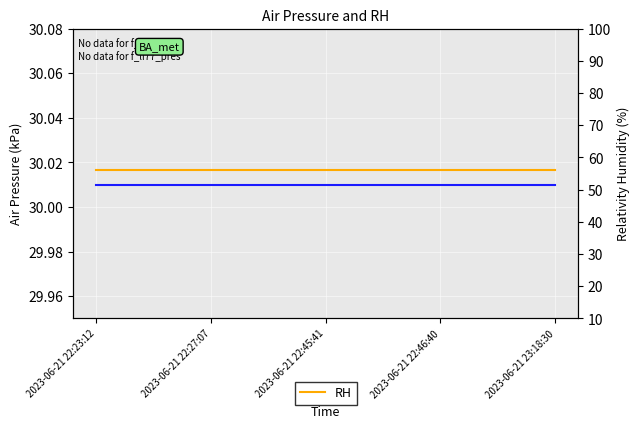

How many lines are shown in the chart?

2